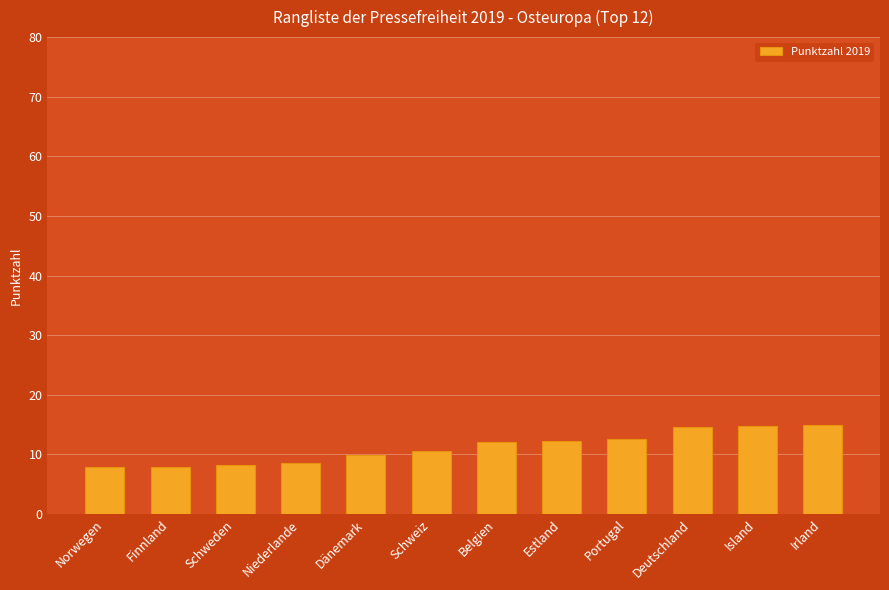

What is the maximum value shown in the chart?

15.0